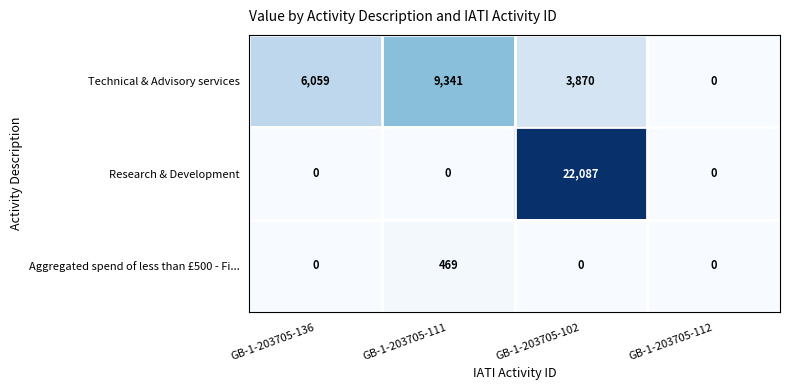

How many Aggregated spend of less than £500 - Fi... values are between 0 and 469?

4